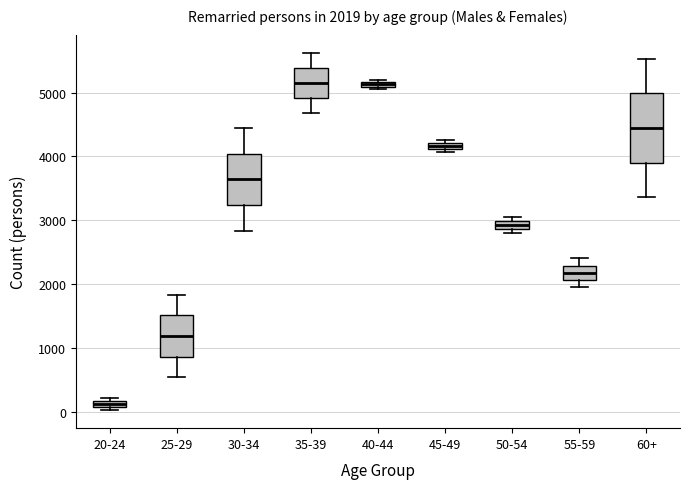

Which box has the lowest median line?

20-24